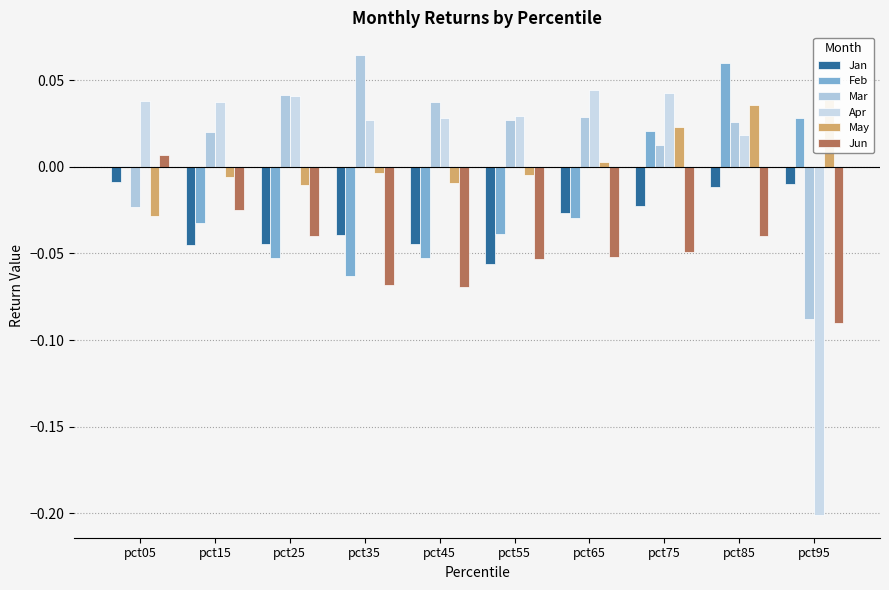

What is the value of the Feb bar at the 4th from the left?

-0.1